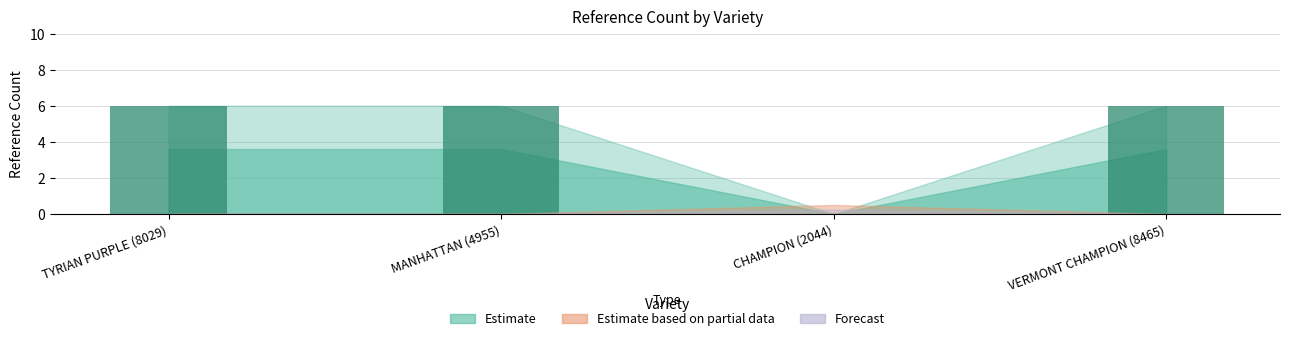

What is the maximum value shown in the chart?

6